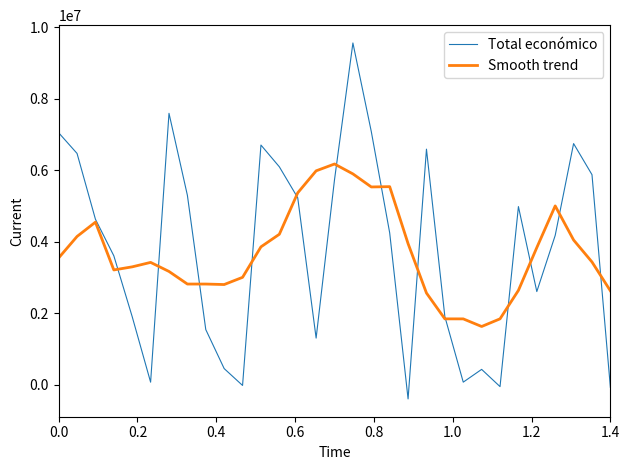

True or false: Total económico and Smooth trend intersect in this chart.

True